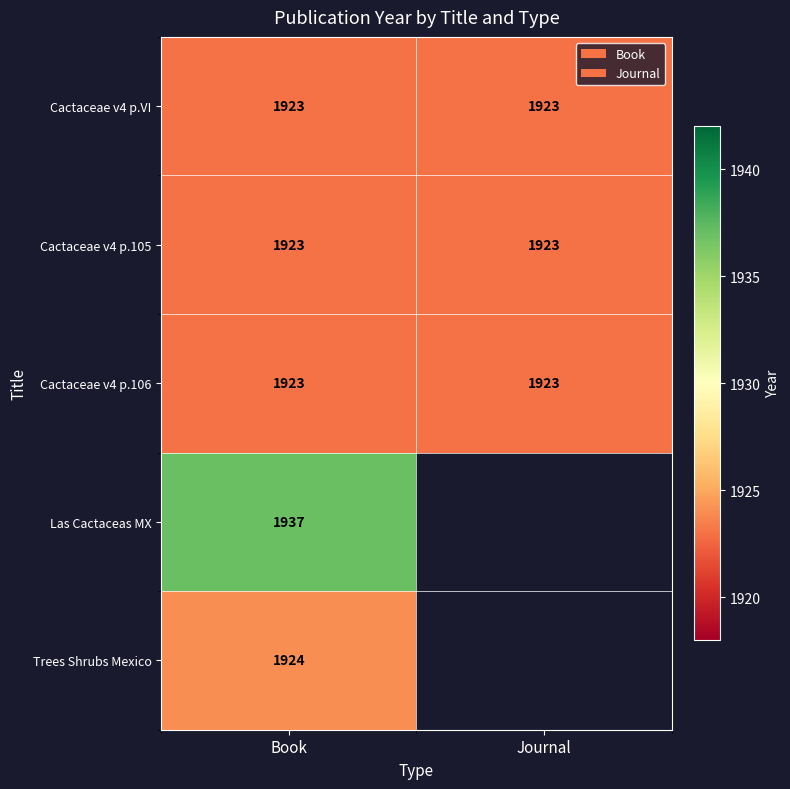

What is the minimum value for Cactaceae v4 p.VI?

1923